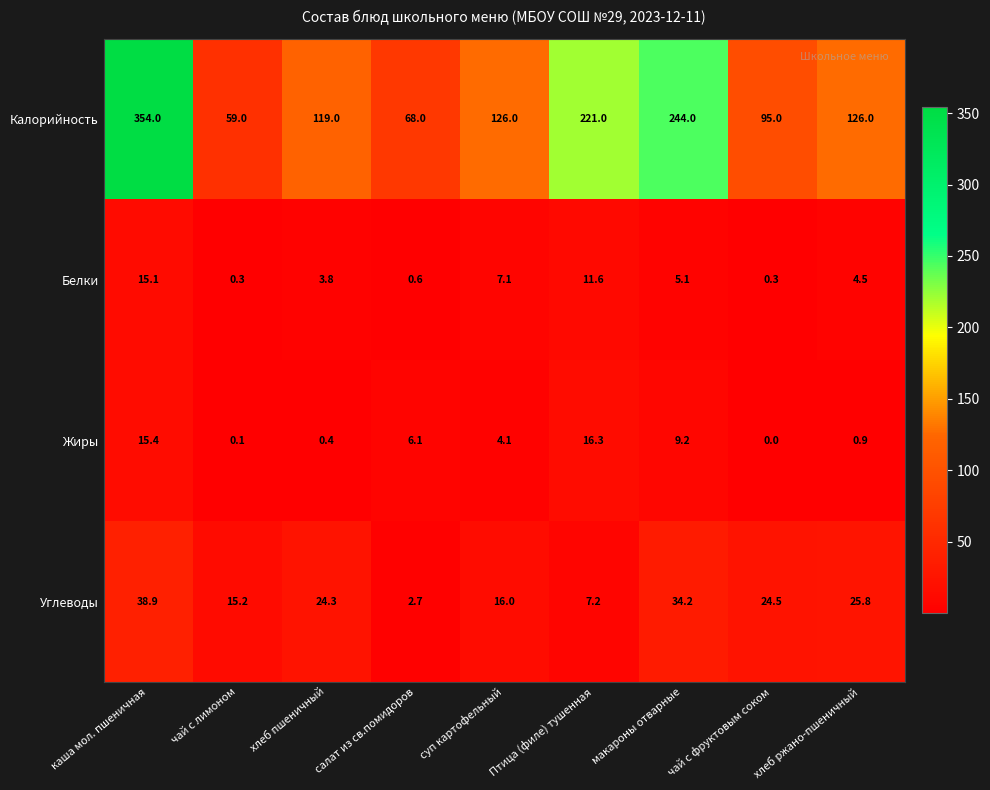

The Калорийность series shows 68.0 at салат из св.помидоров. True or false?

True